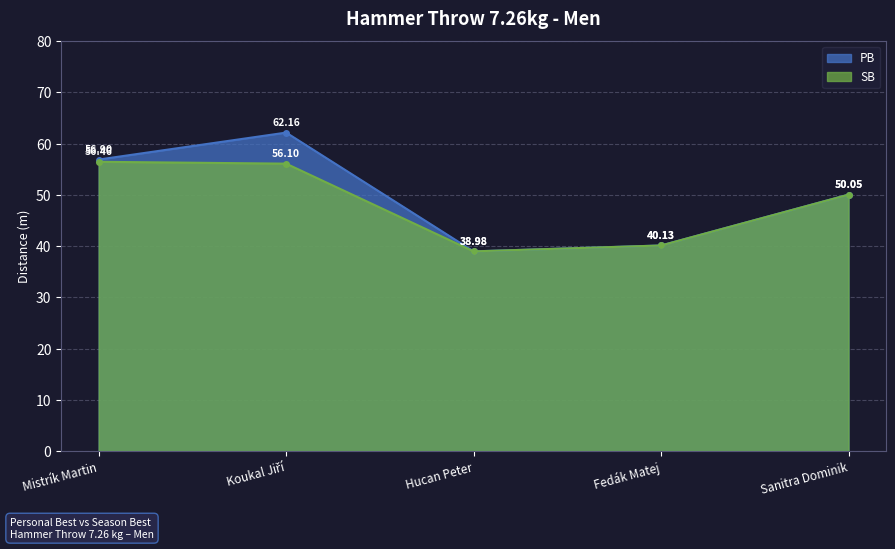

Does the chart have visible grid lines?

Yes